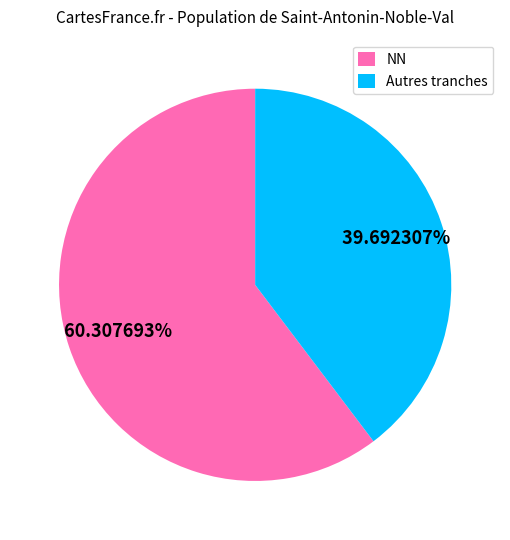

Does any single category account for the majority?

Yes